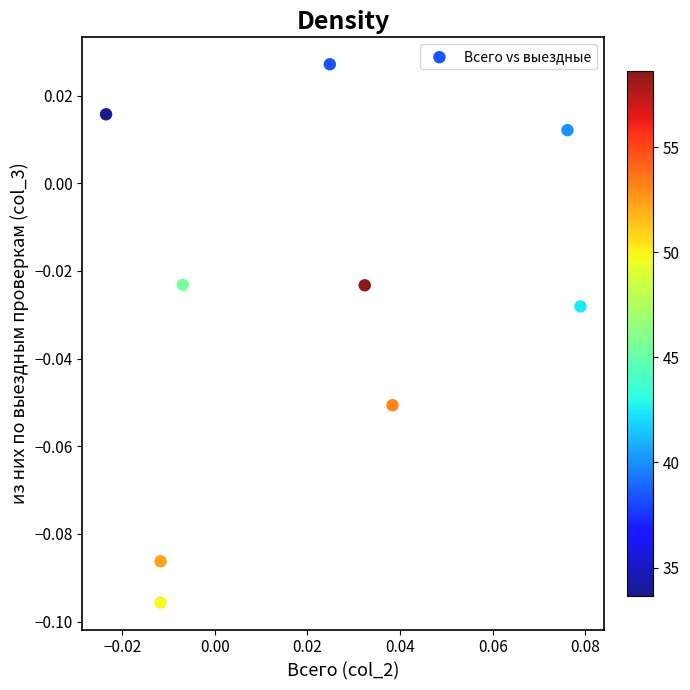

Count the number of points in this scatter plot.

9